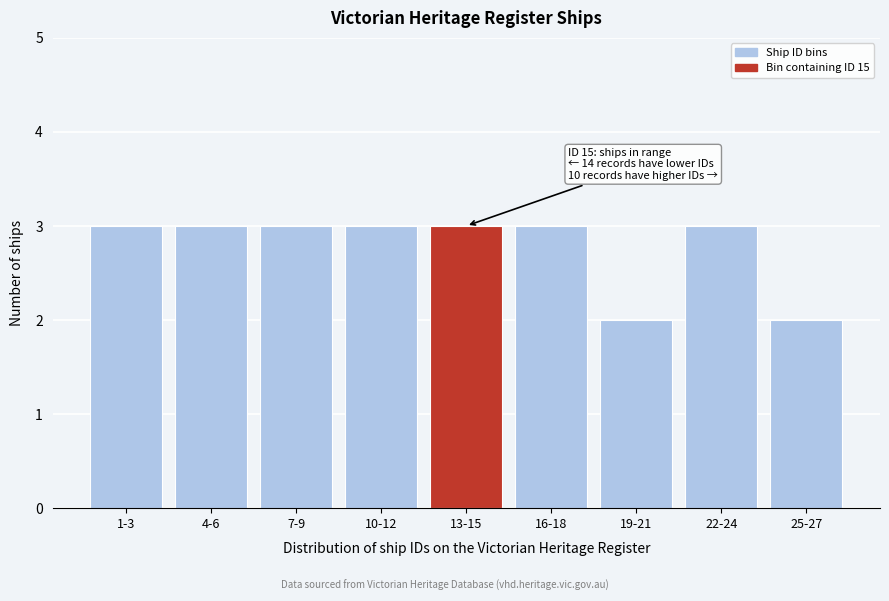

Reading left to right, extract all data points from this chart.

1-3=3	4-6=3	7-9=3	10-12=3	13-15=3	16-18=3	19-21=2	22-24=3	25-27=2